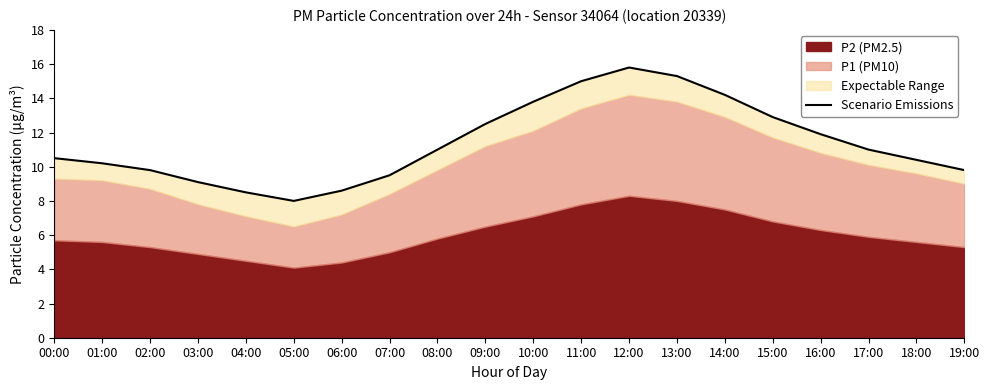

Where is the data nearest to the value 11?

08:00